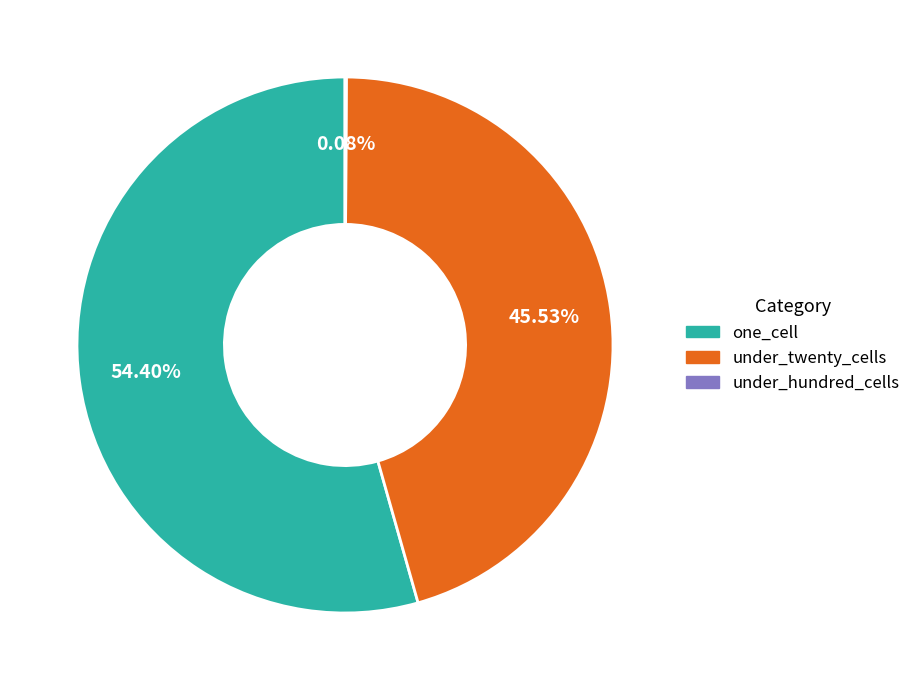

Which slice represents more than half of the pie?

one_cell